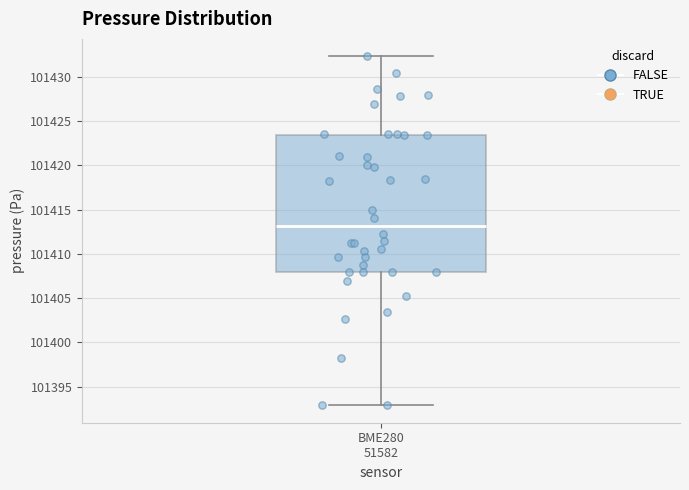

Read this box plot against the y-axis: the position of the median line, the range covered by the box, and the ends of both whiskers. The values are not printed on the chart, so give them approximately, as read against the axis.

median 101413.0, box 101408.0 to 101423.5, whiskers 101393.0 to 101432.5